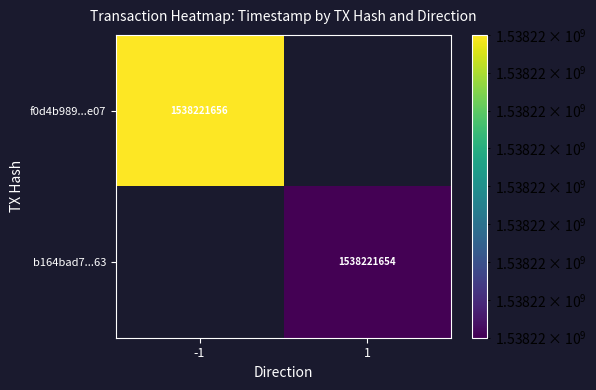

The value of b164bad7...63 at 1 is 837951593. True or false?

False